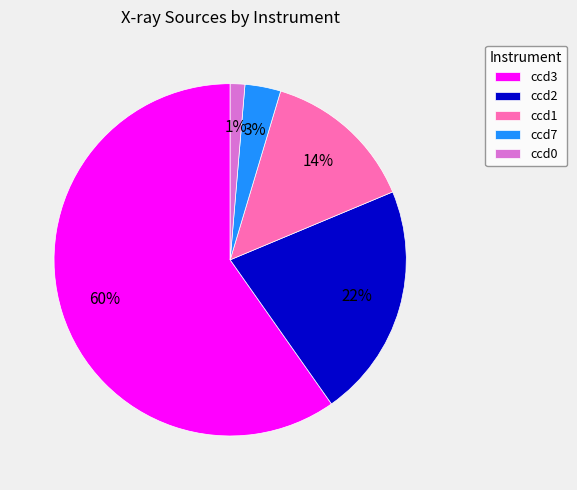

Rank the categories by value from lowest to highest.

ccd0, ccd7, ccd1, ccd2, ccd3